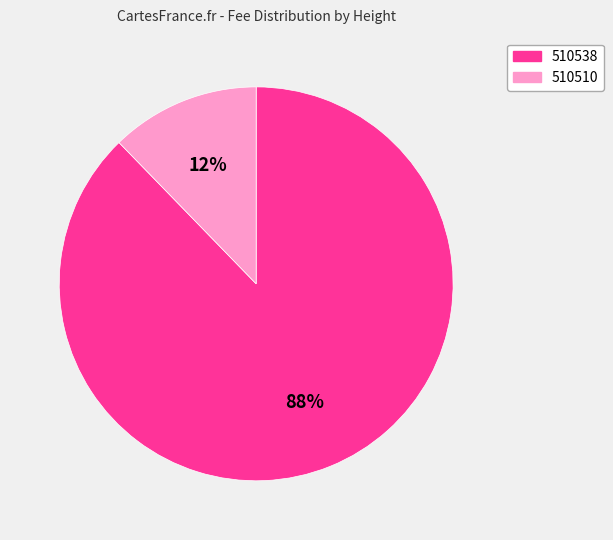

What percentage is the 510510 slice, to the nearest percent?

12%